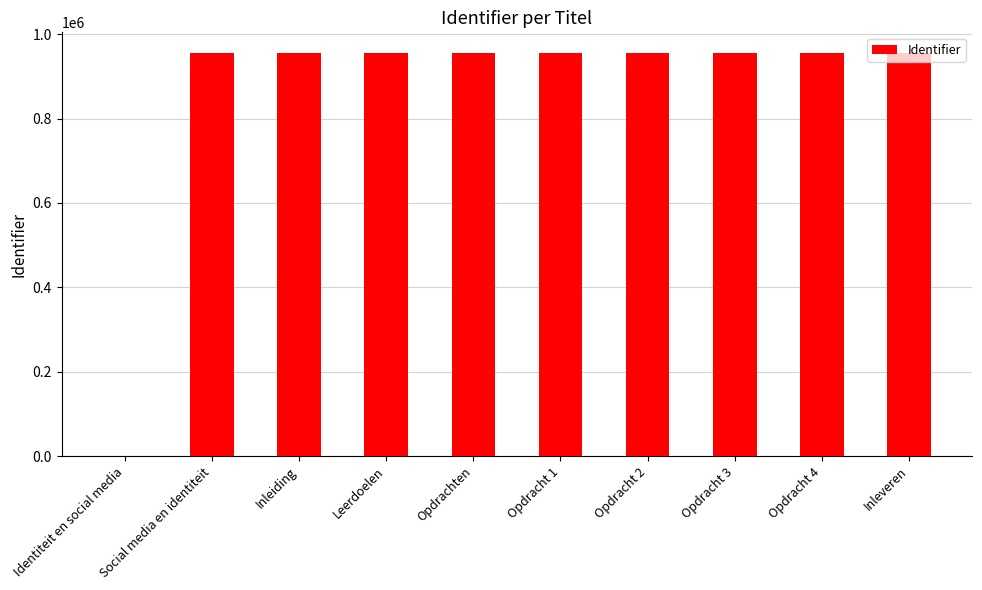

Count the number of data series in this chart.

1